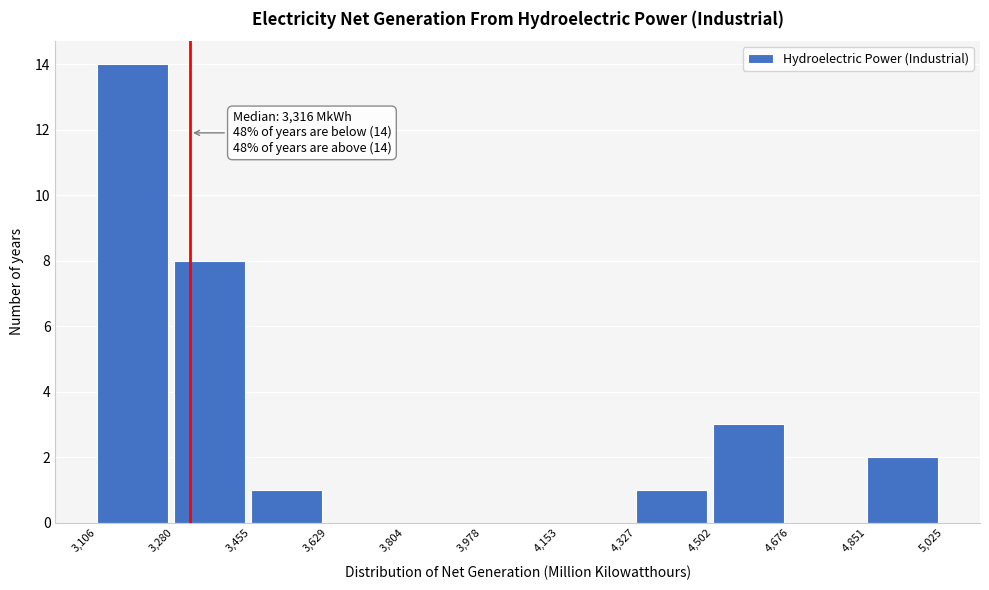

Over which range of the x-axis is the bar tallest?

3,106 to 3,280